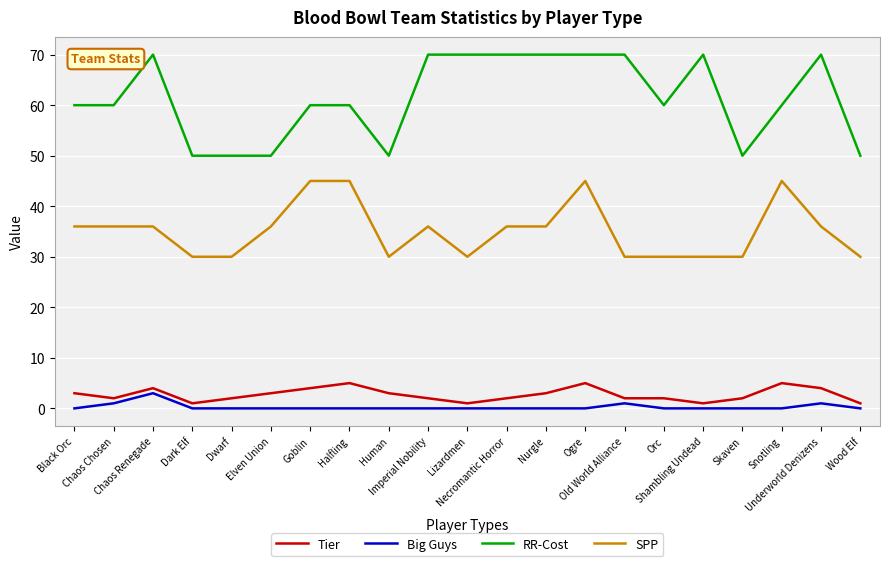

Reading left to right, extract all data points from this chart.

Tier: 3	2	4	1	2	3	4	5	3	2	1	2	3	5	2	2	1	2	5	4	1
Big Guys: 0	1	3	0	0	0	0	0	0	0	0	0	0	0	1	0	0	0	0	1	0
RR-Cost: 60	60	70	50	50	50	60	60	50	70	70	70	70	70	70	60	70	50	60	70	50
SPP: 36	36	36	30	30	36	45	45	30	36	30	36	36	45	30	30	30	30	45	36	30